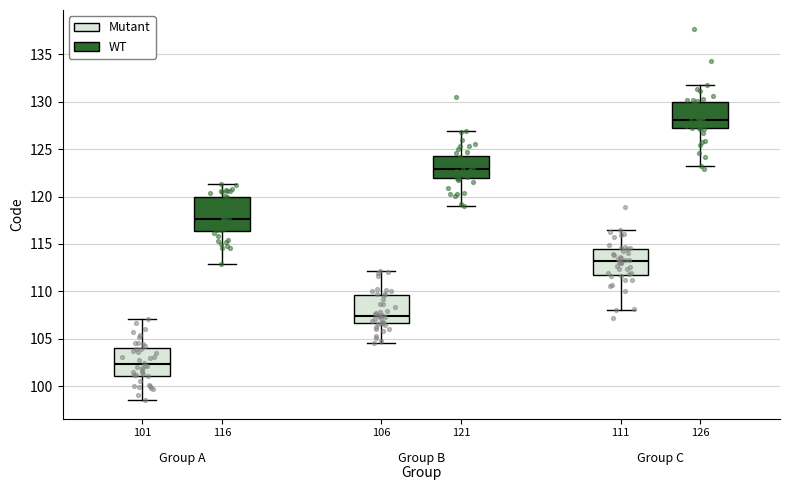

Reading left to right, read every box against the y-axis: the position of its median line, the range the box covers, and the ends of its whiskers. The values are not printed on the chart, so give them approximately, as read against the axis.

101 (Mutant): median 102.5, box 101.0 to 104.0, whiskers 98.5 to 107.0
101 (WT): median 117.5, box 116.5 to 120.0, whiskers 113.0 to 121.5
106 (Mutant): median 107.5, box 106.5 to 109.5, whiskers 104.5 to 112.0
106 (WT): median 123.0, box 122.0 to 124.0, whiskers 119.0 to 127.0
111 (Mutant): median 113.0, box 112.0 to 114.5, whiskers 108.0 to 116.5
111 (WT): median 128.0, box 127.0 to 130.0, whiskers 123.5 to 131.5